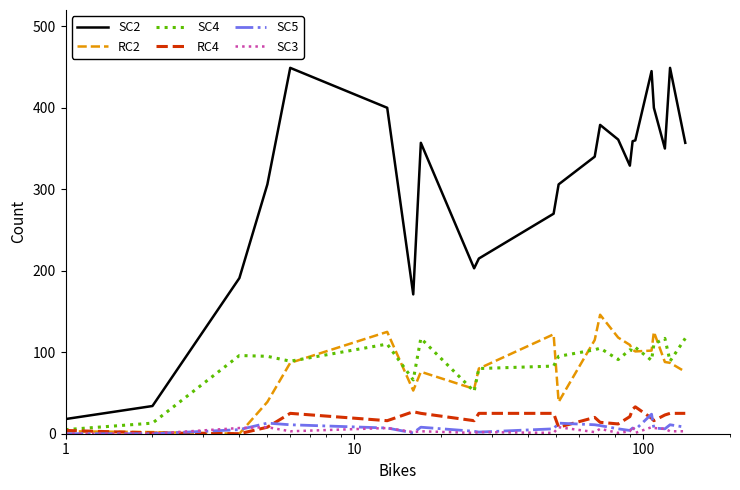

What are all the series names shown in the legend?

SC2, RC2, SC4, RC4, SC5, SC3